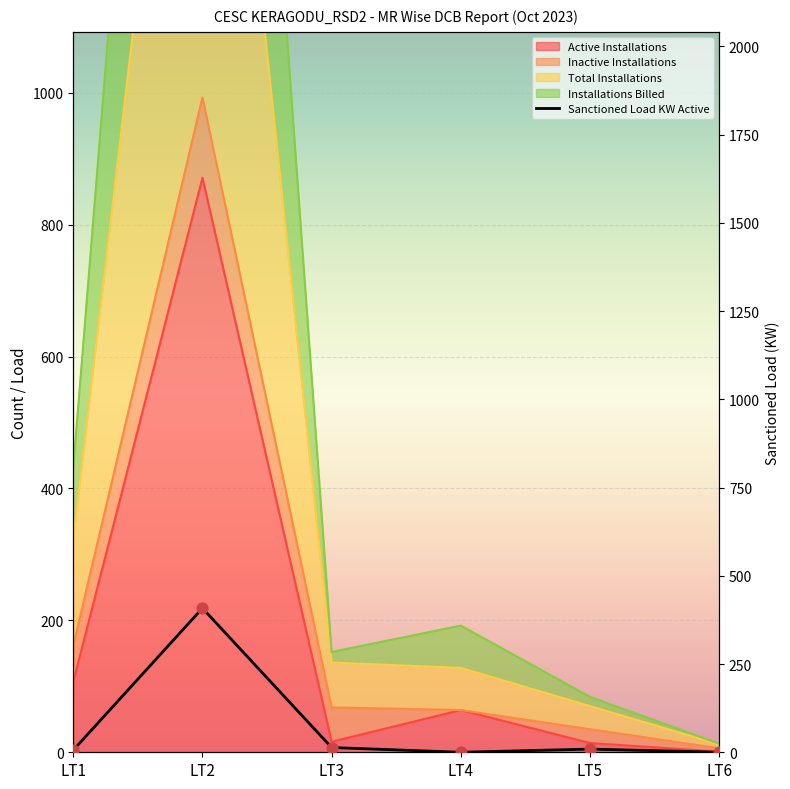

Between LT6 and LT2, which is larger?

LT2